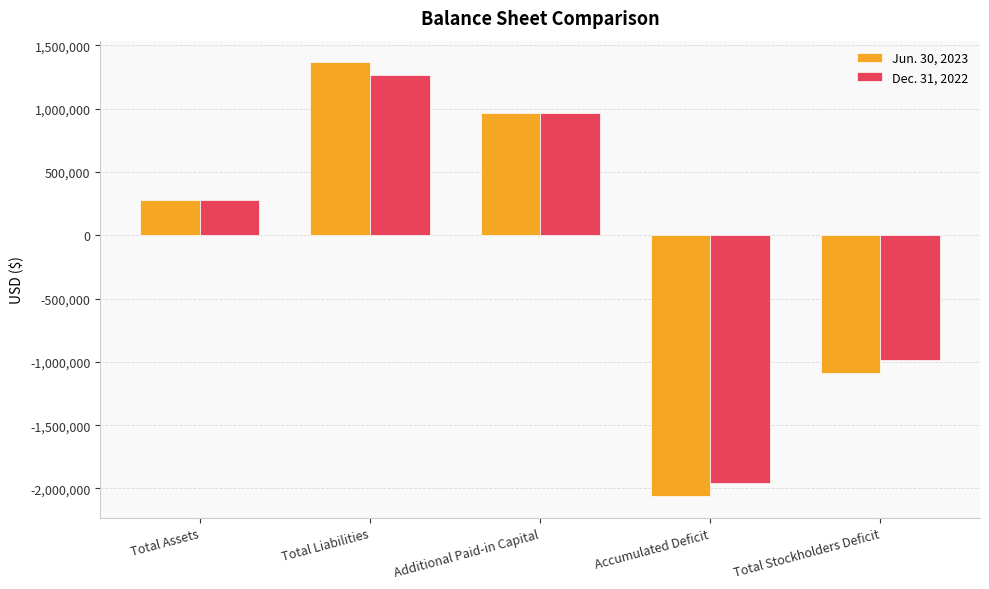

How many values in Dec. 31, 2022 are above zero?

3